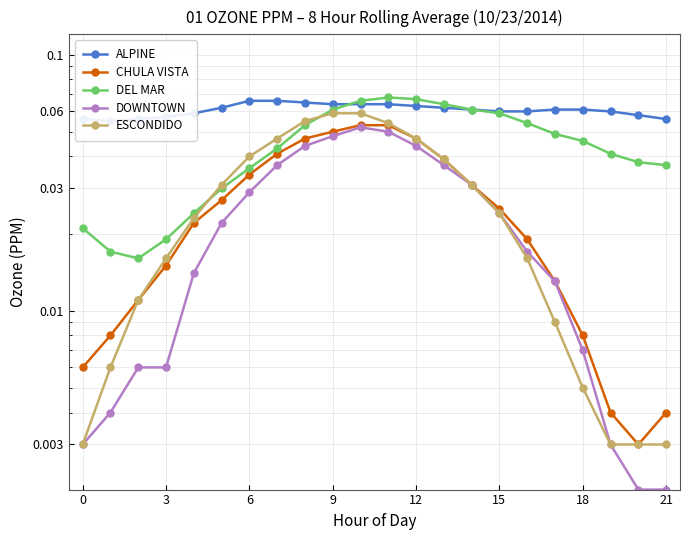

How many DEL MAR values are between 0 and 1?

22